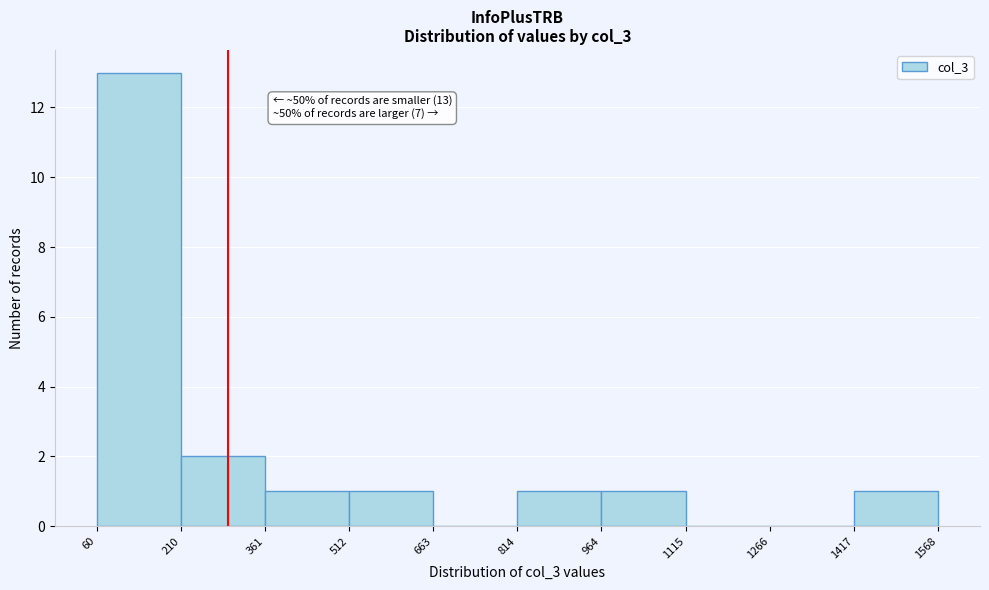

Which range on the x-axis has the tallest bar?

60 to 210